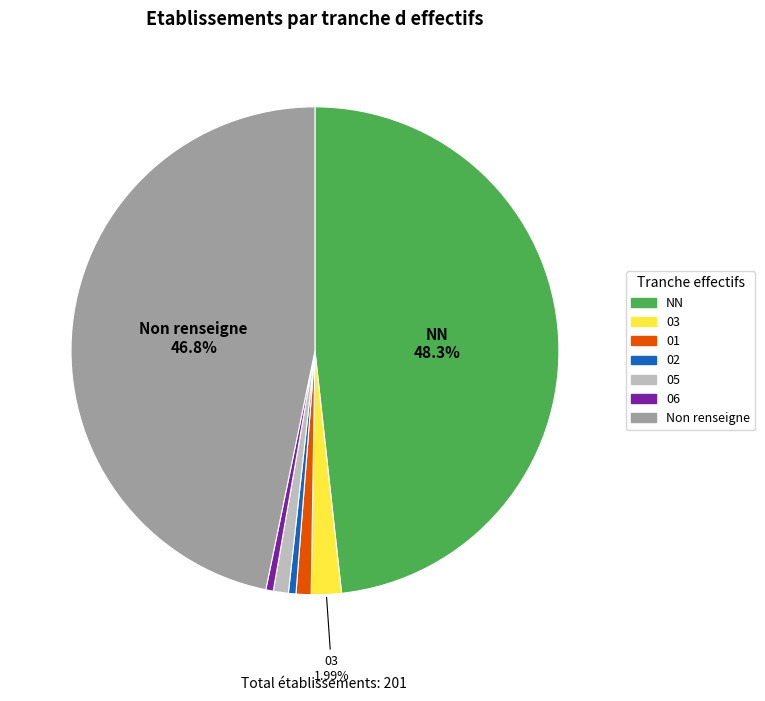

How many segments does this pie chart have?

7